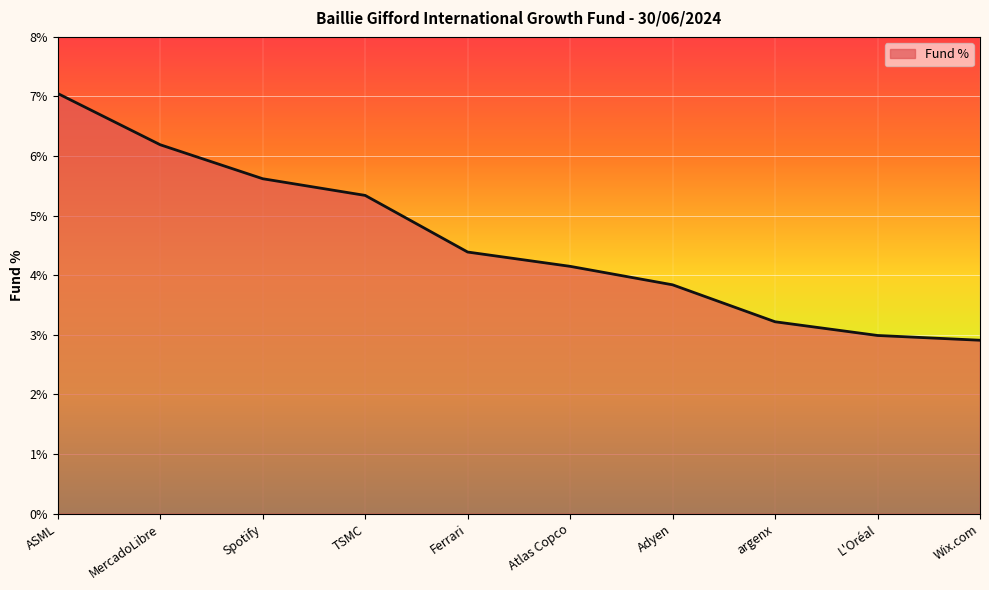

What is the minimum value shown in the chart?

2.9